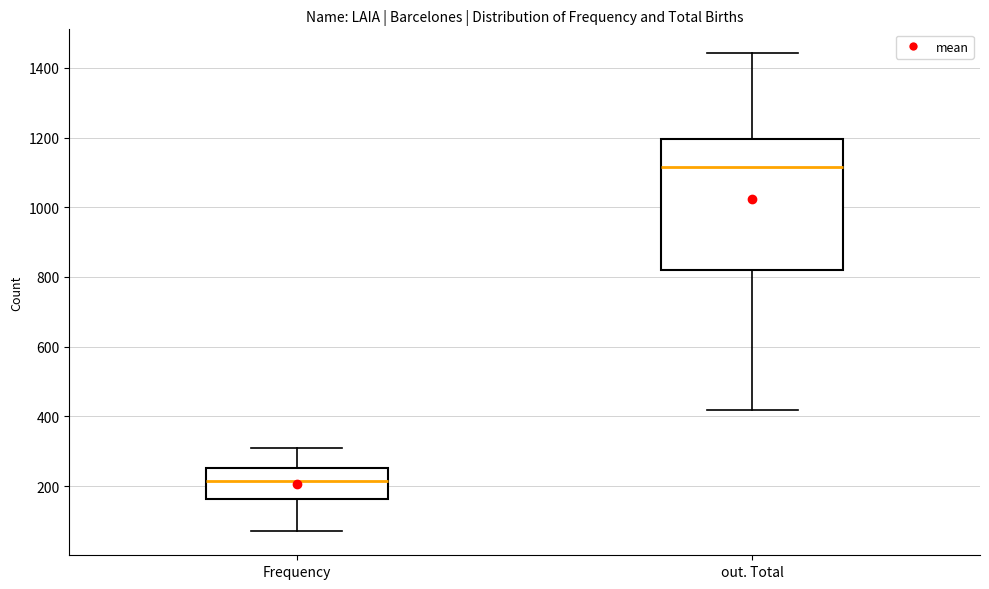

Comparing the boxes themselves (not the whiskers), which one is the tallest?

out. Total